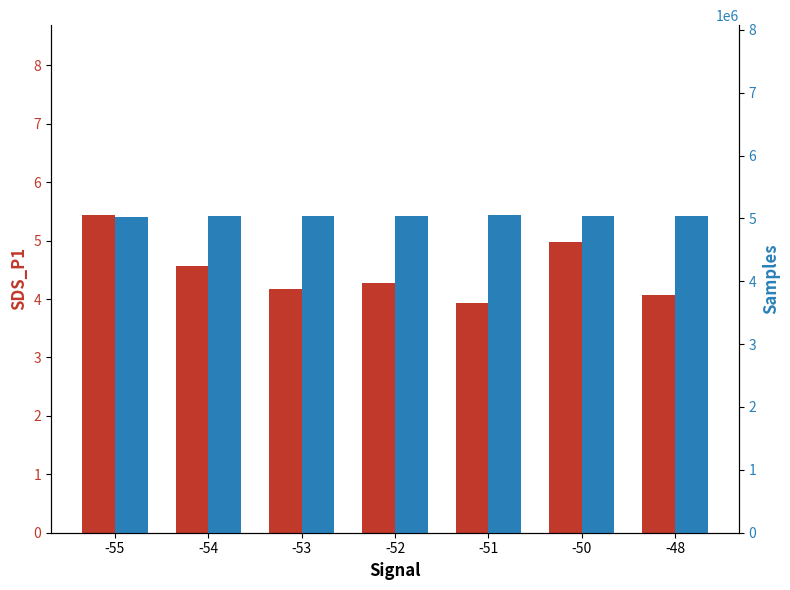

Reading right to left, list all the values displayed in this chart.

SDS_P1: -48=4.1	-50=5.0	-51=3.9	-52=4.3	-53=4.2	-54=4.6	-55=5.4
Samples: -48=5036622.0	-50=5045821.0	-51=5045827.0	-52=5040940.0	-53=5035579.0	-54=5035346.0	-55=5028862.0